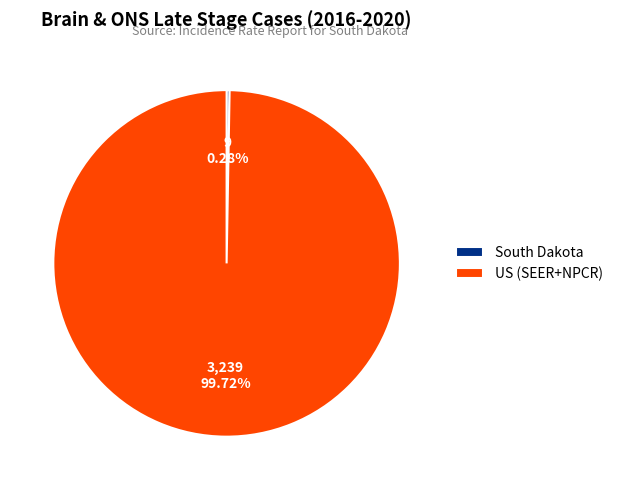

Is there a majority slice in this chart?

Yes